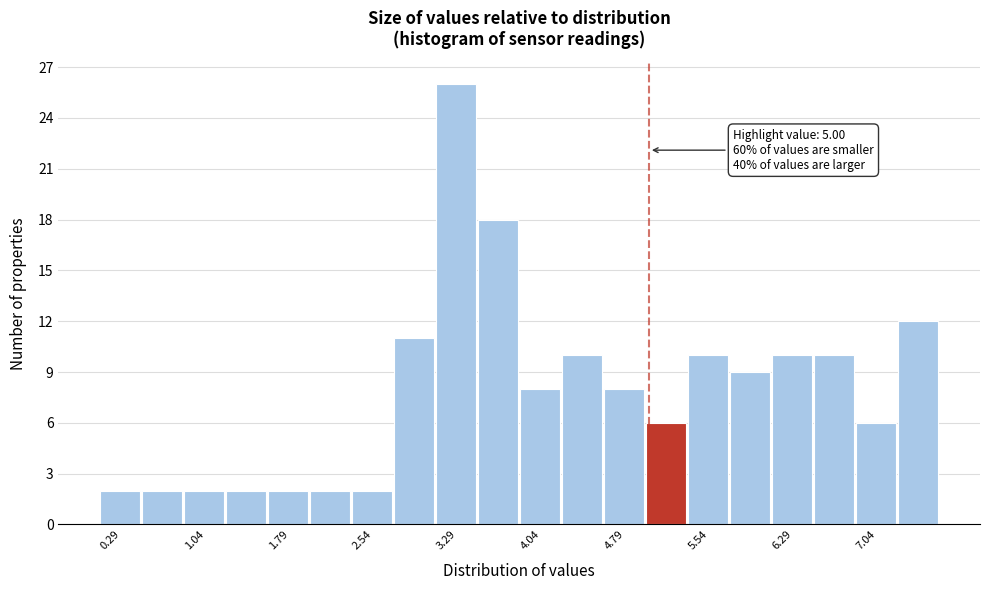

Around what value on the x-axis is the tallest bar? Give the approximate position of its centre, as read against the axis.

3.3